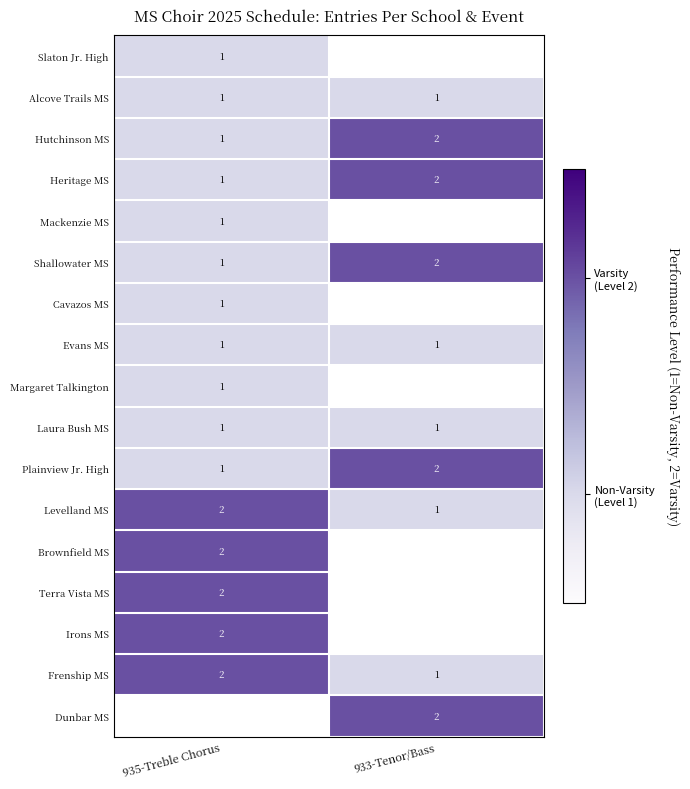

True or false: Evans MS has a value of 0 at 933-Tenor/Bass.

False